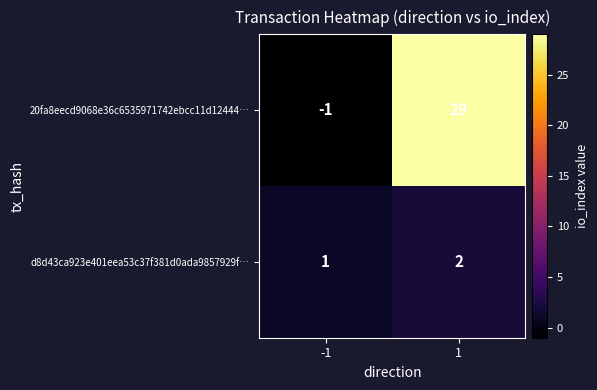

The value of 20fa8eecd9068e36c6535971742ebcc11d12444… at 1 is 10. True or false?

False